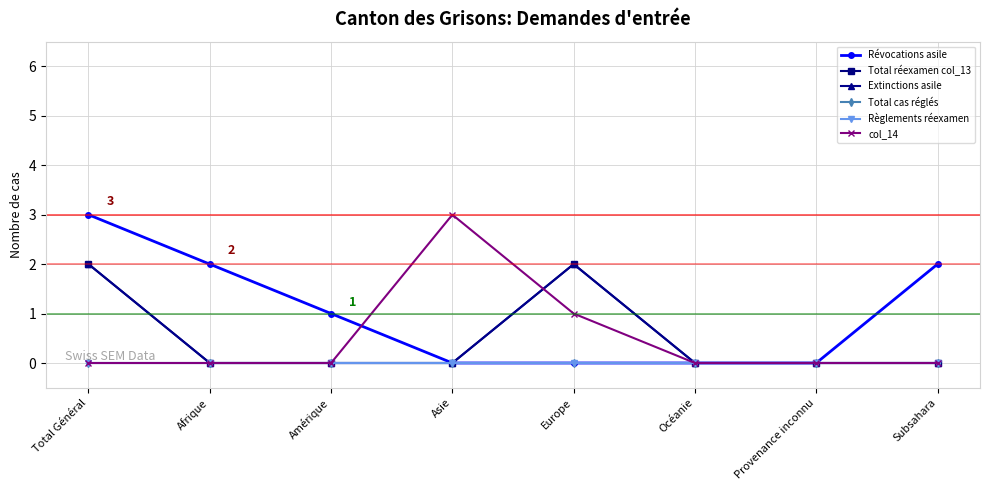

Does the chart have visible grid lines?

Yes